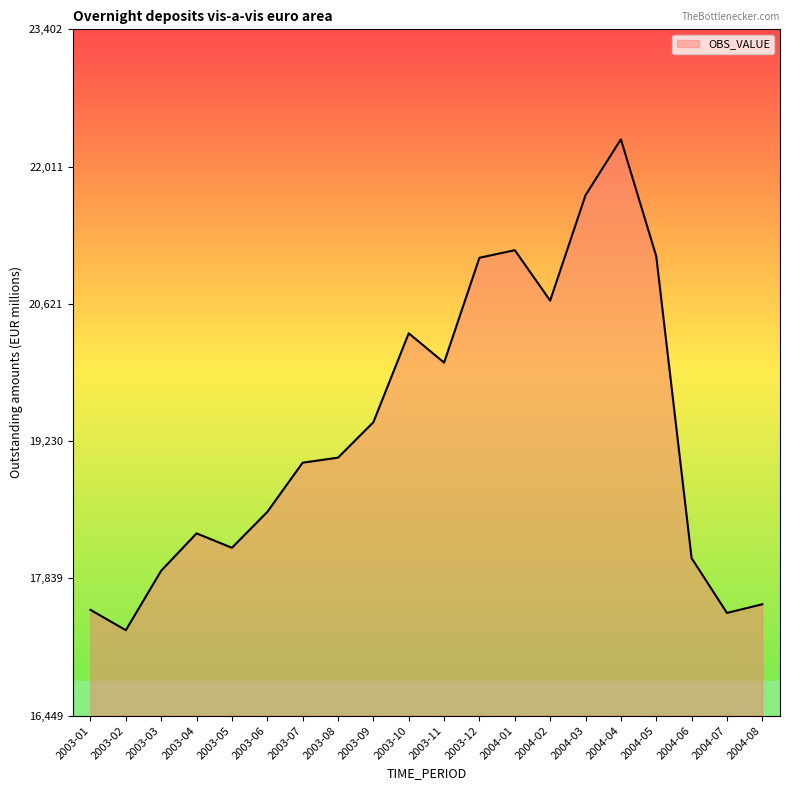

Approximately how many times larger is the value at 2003-01 compared to 2003-10?

0.9